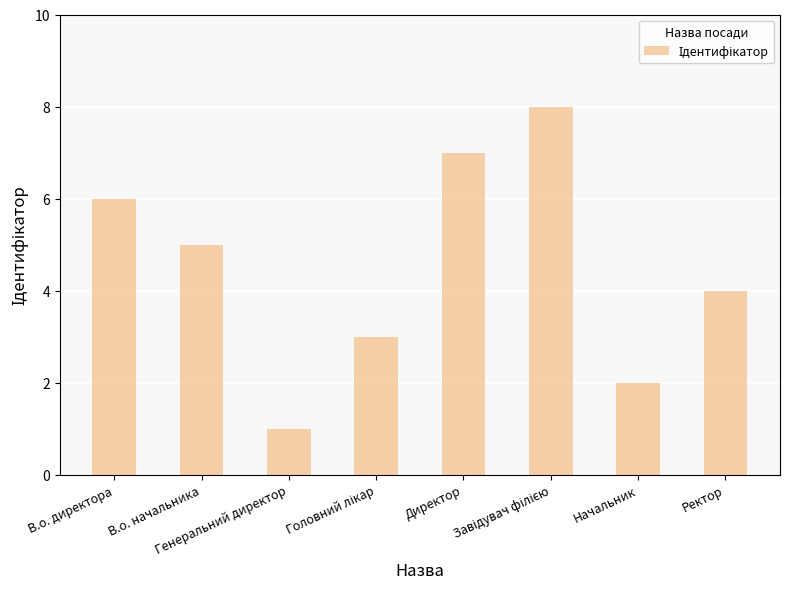

At which label does the data first exceed 5?

В.о. директора